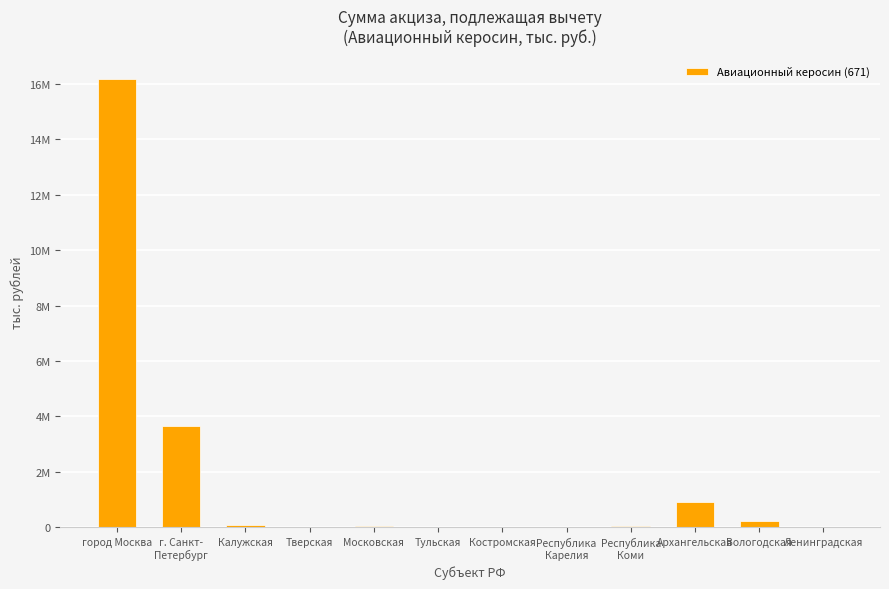

List the labels in order of value, largest first.

город Москва, г. Санкт-
Петербург, Архангельская, Вологодская, Калужская, Республика
Коми, Московская, Тверская, Костромская, Республика
Карелия, Ленинградская, Тульская